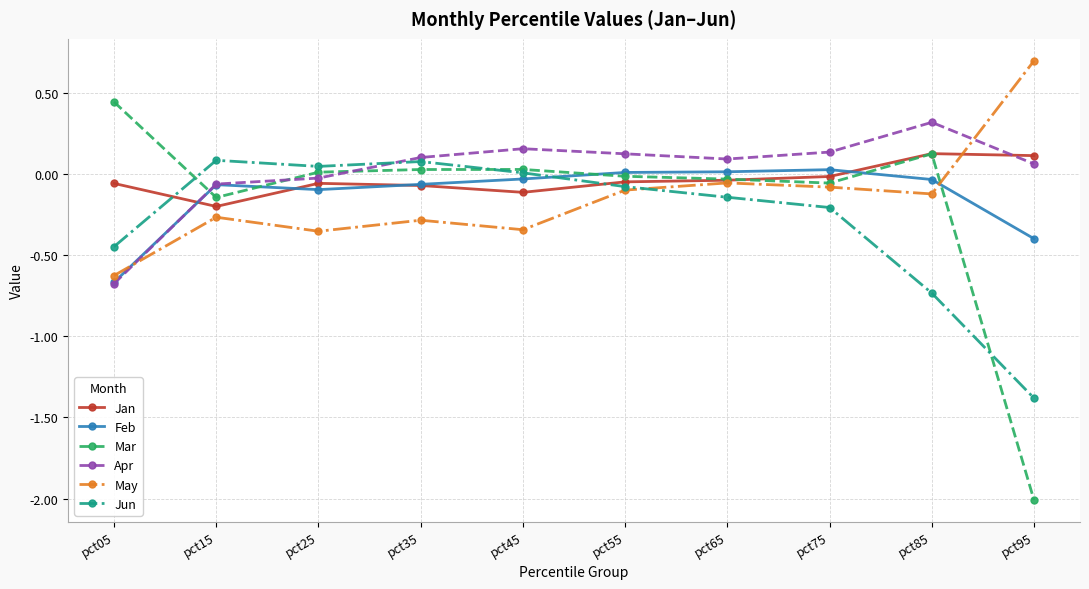

Which series has the largest range (max minus min)?

Mar